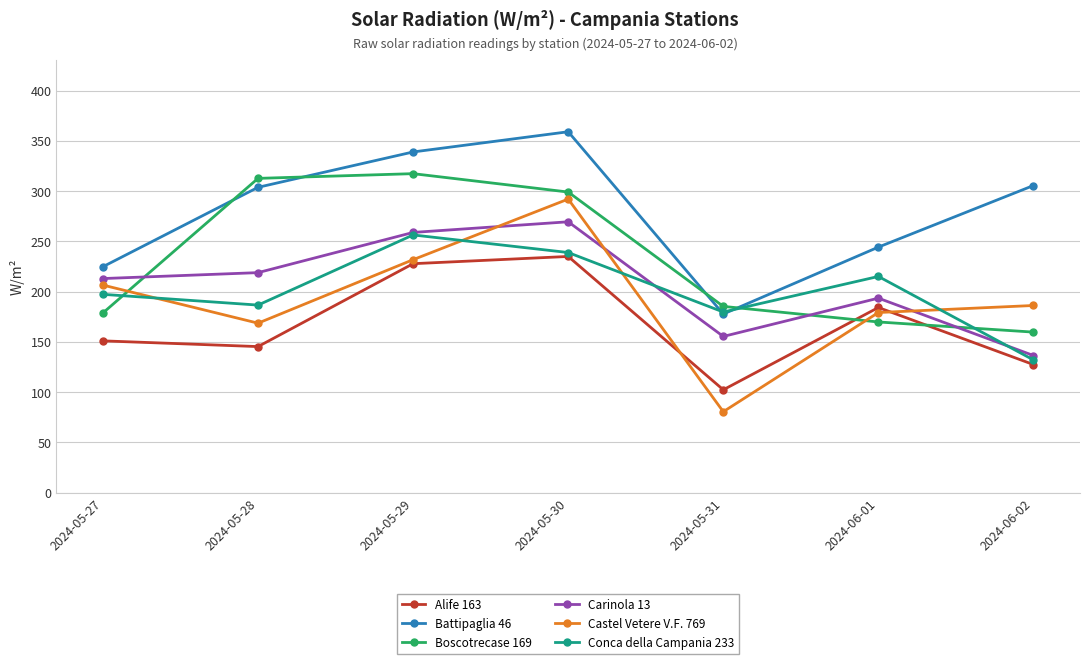

Is the value of Boscotrecase 169 at 2024-05-30 greater than the value of Alife 163 at 2024-05-28?

Yes